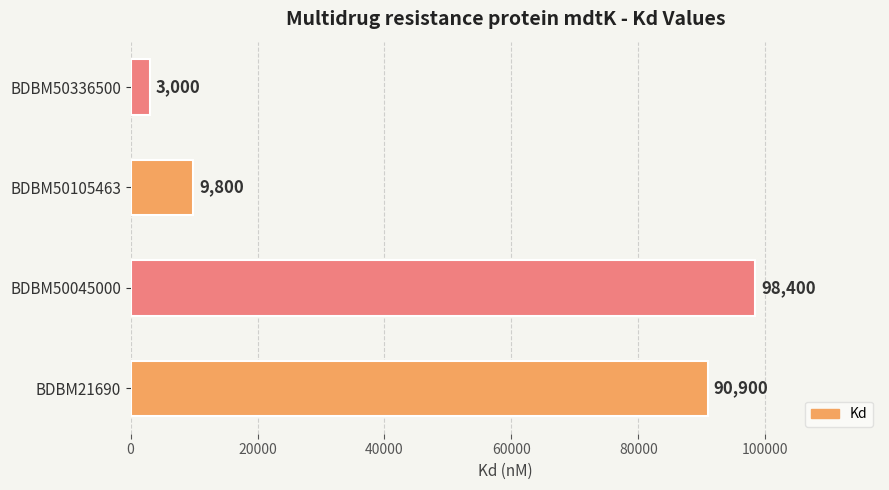

What is the greatest value displayed?

98400